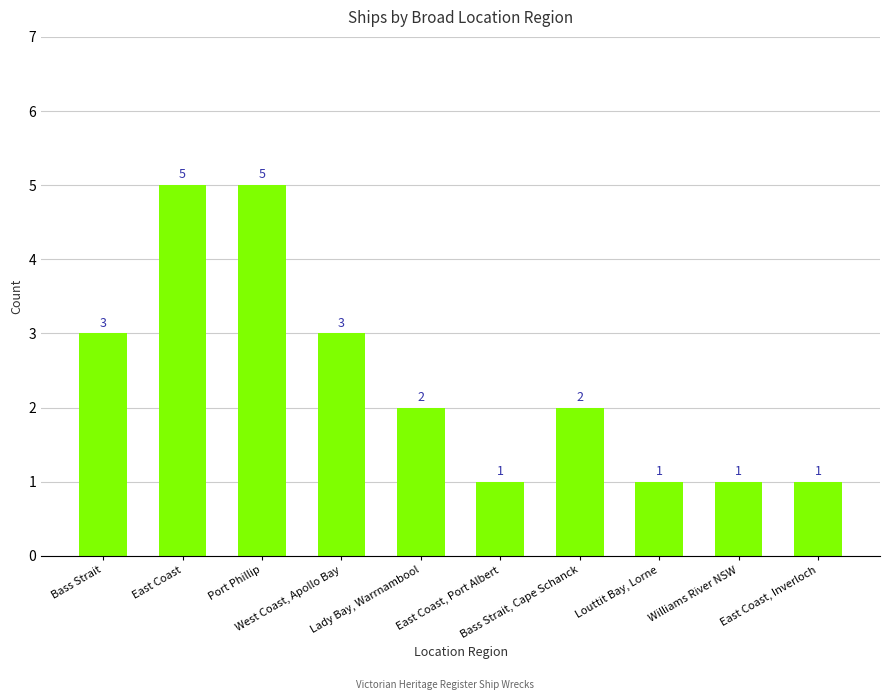

What is the approximate value at Bass Strait, Cape Schanck?

2